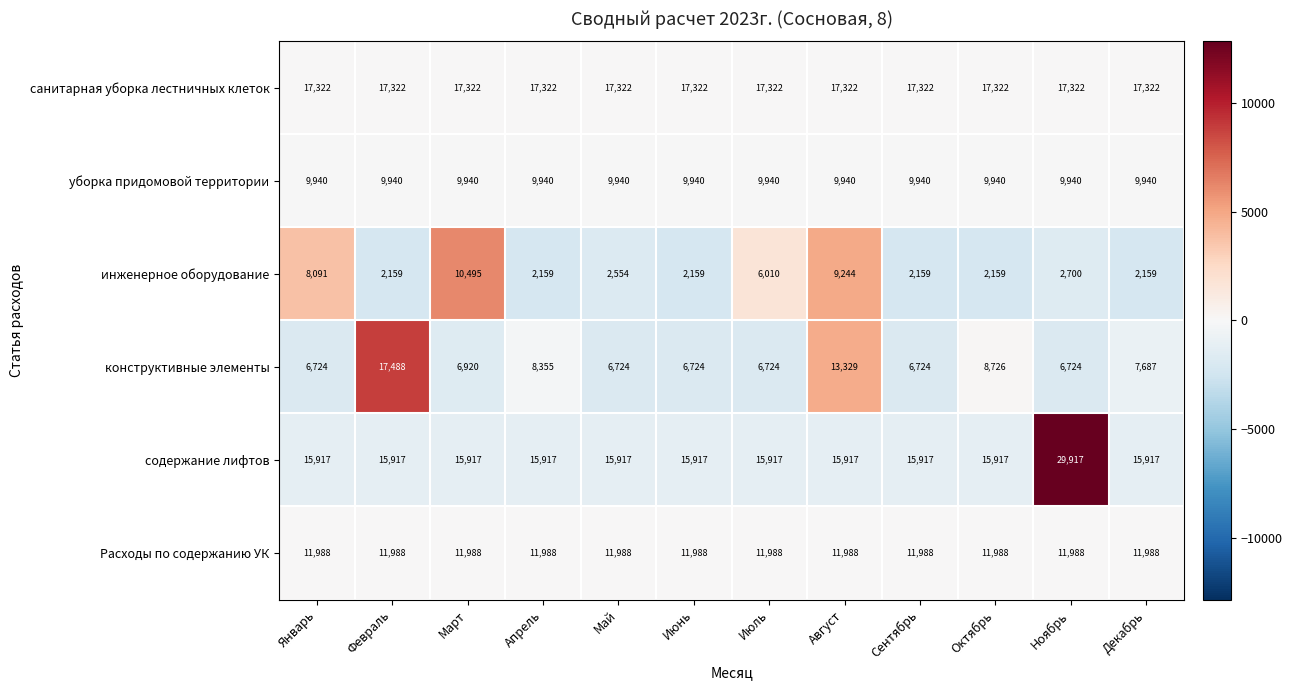

Rank the series by their maximum value, from highest to lowest.

содержание лифтов, конструктивные элементы, санитарная уборка лестничных клеток, Расходы по содержанию УК, инженерное оборудование, уборка придомовой территории